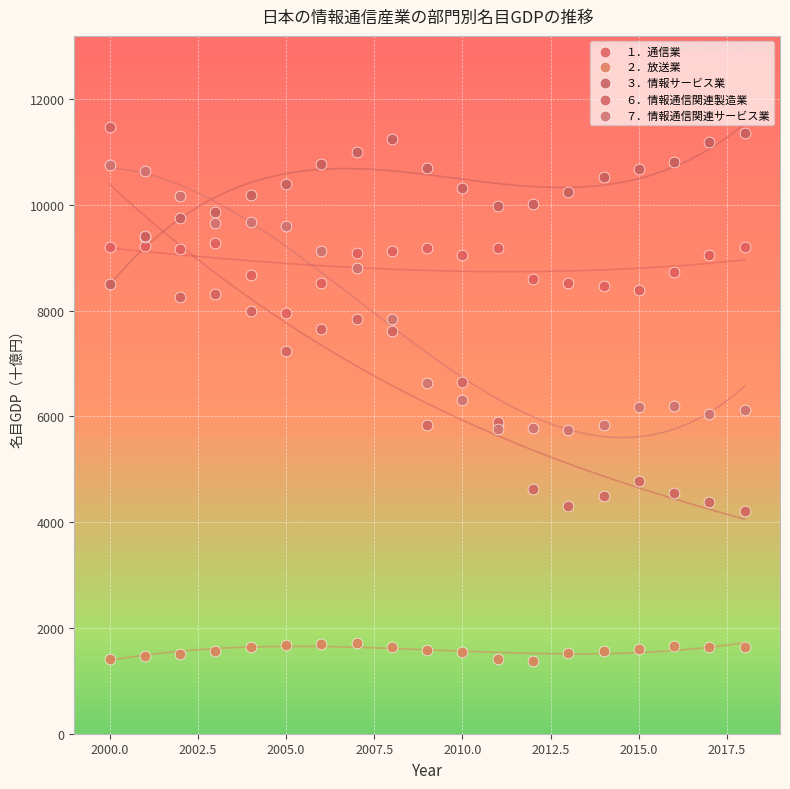

Which series reaches the minimum Y coordinate?

２．放送業